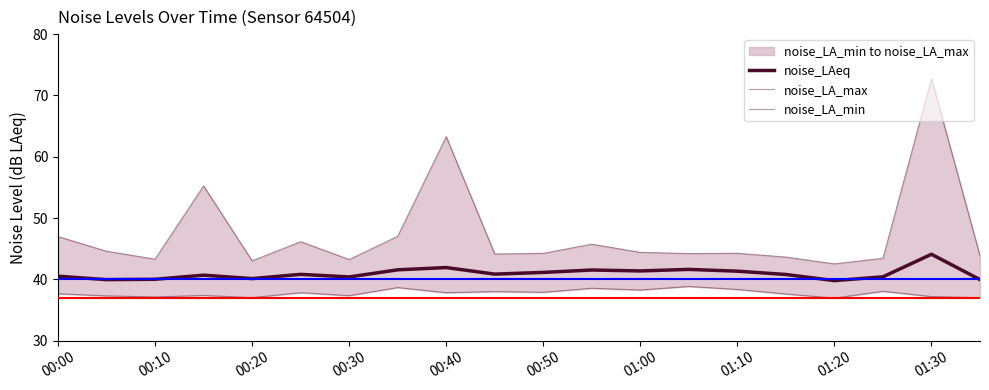

What is the sum of the noise_LA_min values at 00:50 and 10?

75.7